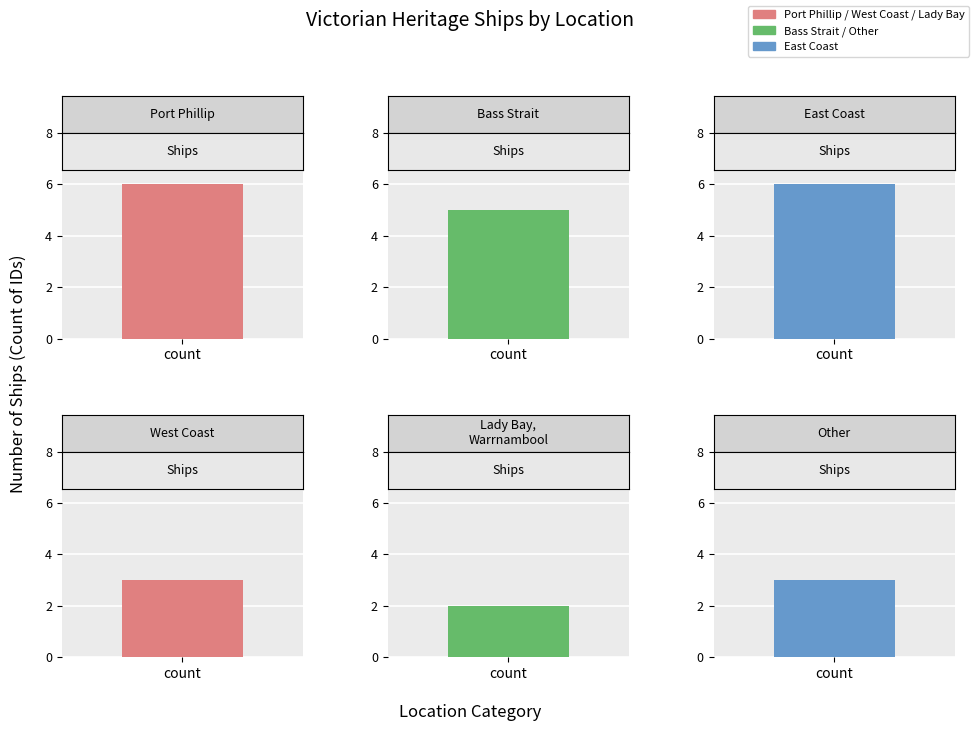

At which label is the value closest to 4?

Bass Strait